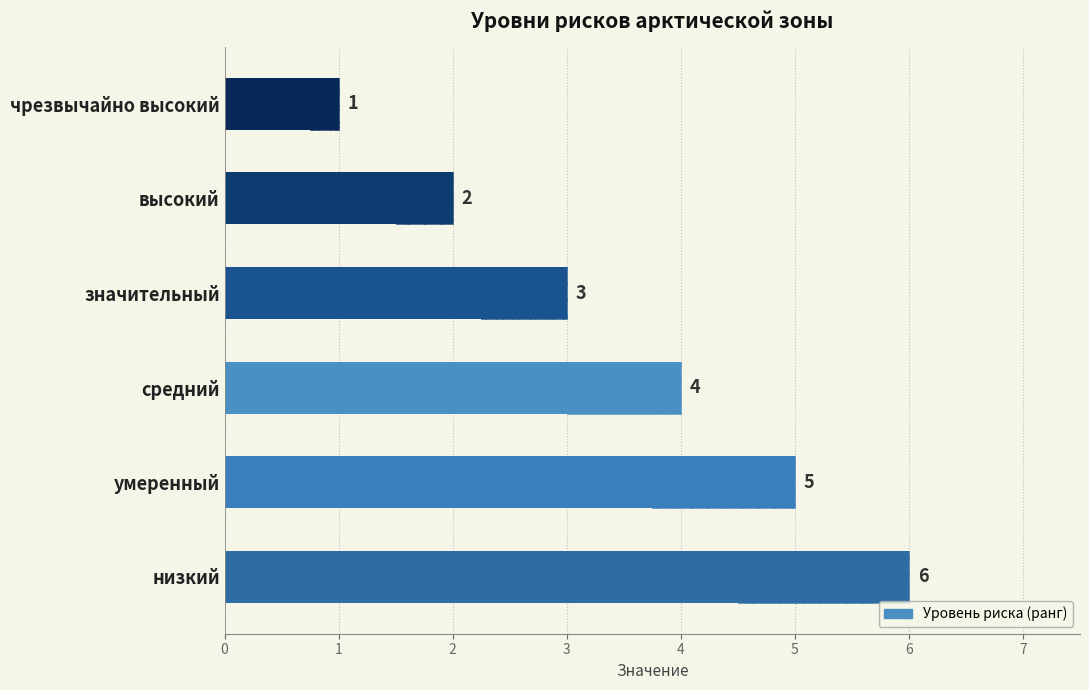

What is the value of the 3rd bar from the left?

4